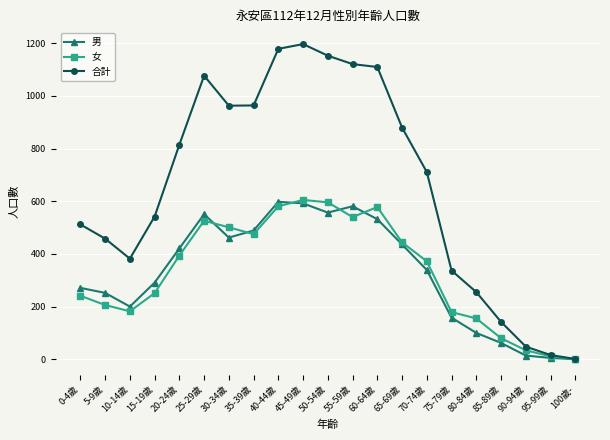

True or false: 女 and 男 intersect in this chart.

True